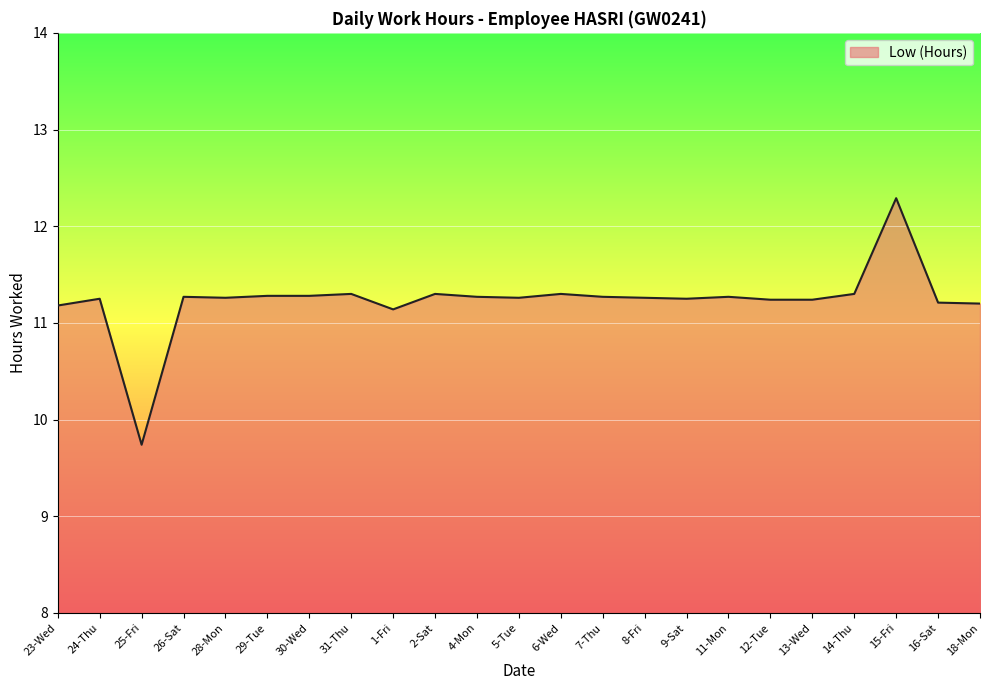

What position from the left is 24-Thu?

2